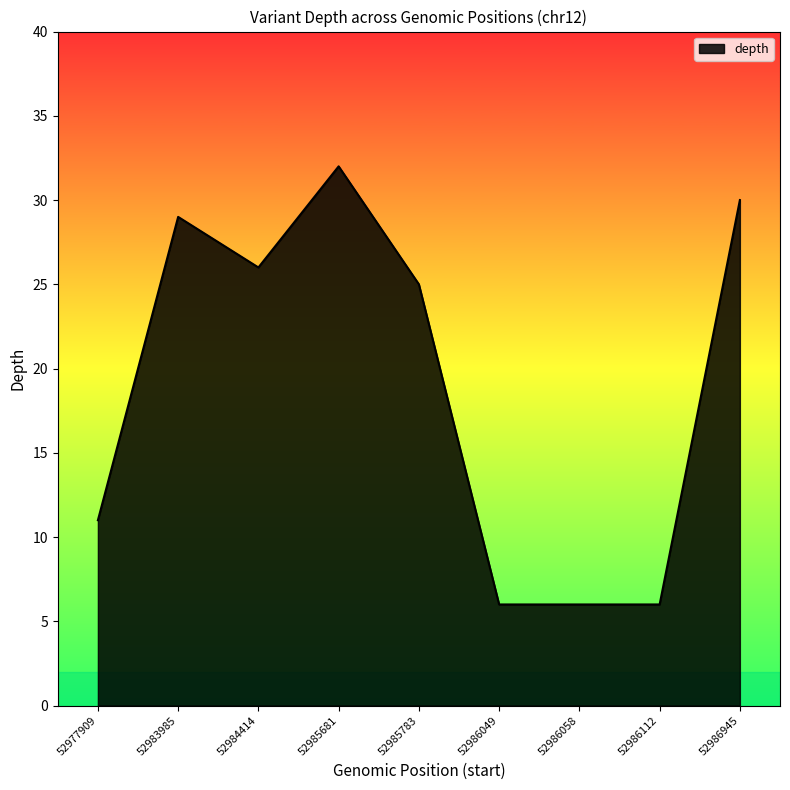

Where does the data first go above 25?

52983985